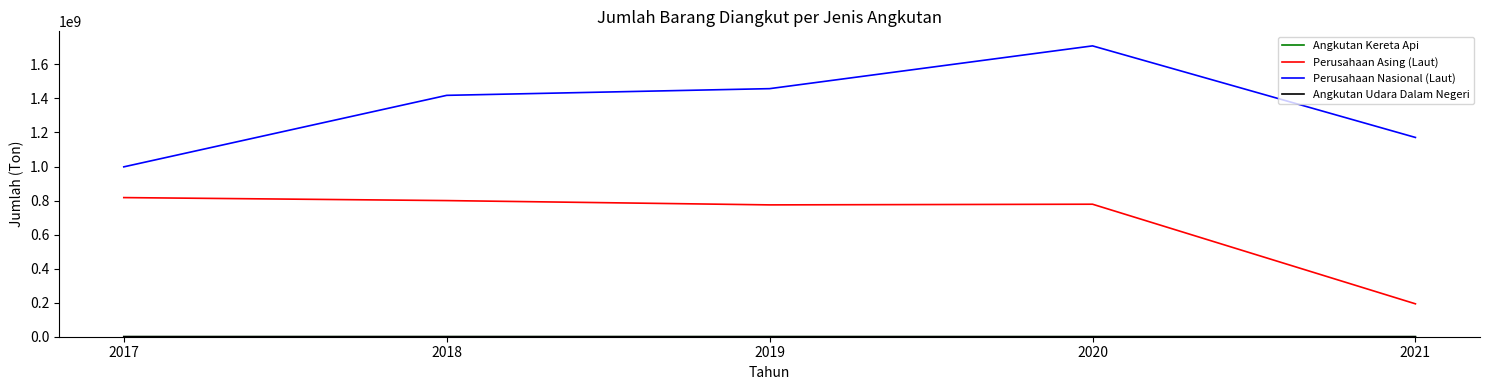

What is the total value across all series at 2021?

1364422786